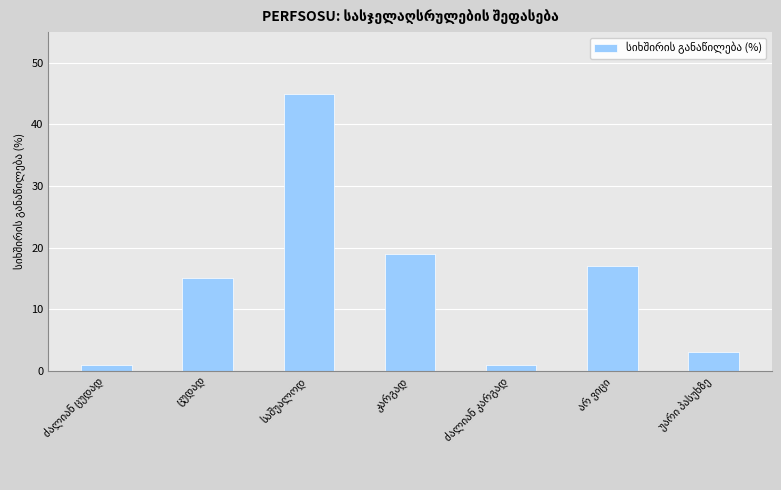

How many bars are there in total?

7